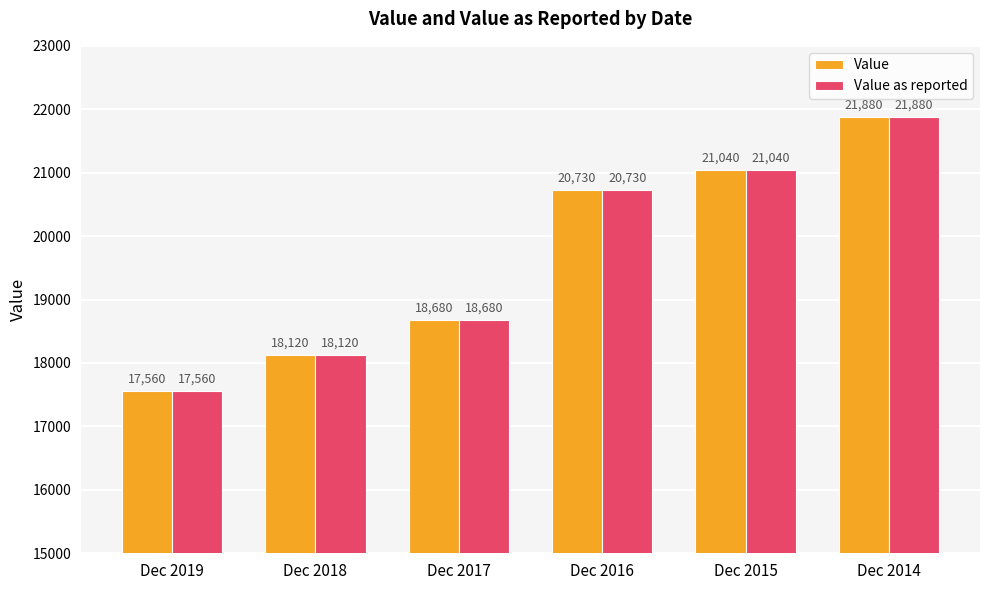

At which category is the sum across all series the highest?

Dec 2014